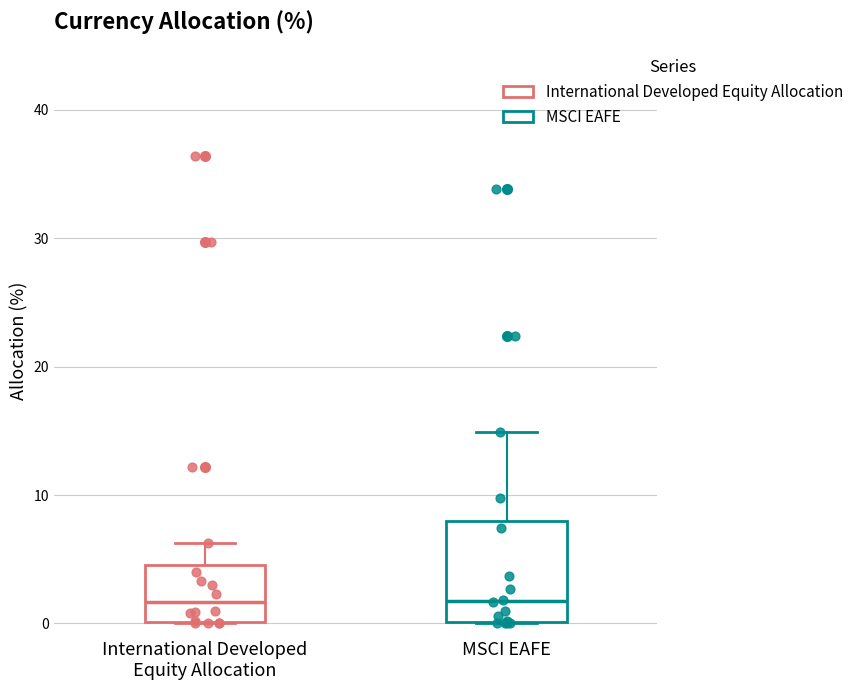

Which box is the tallest, from its lower edge to its upper edge?

MSCI EAFE